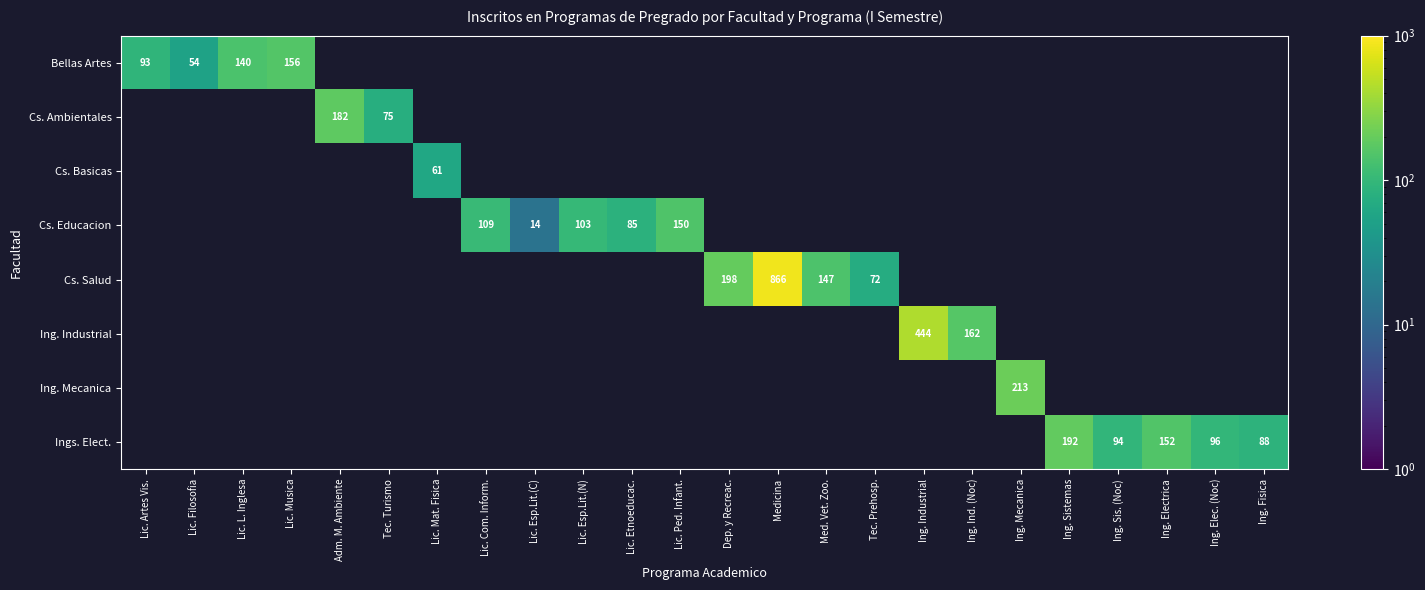

The value of Cs. Salud at Tec. Prehosp. is 38. True or false?

False